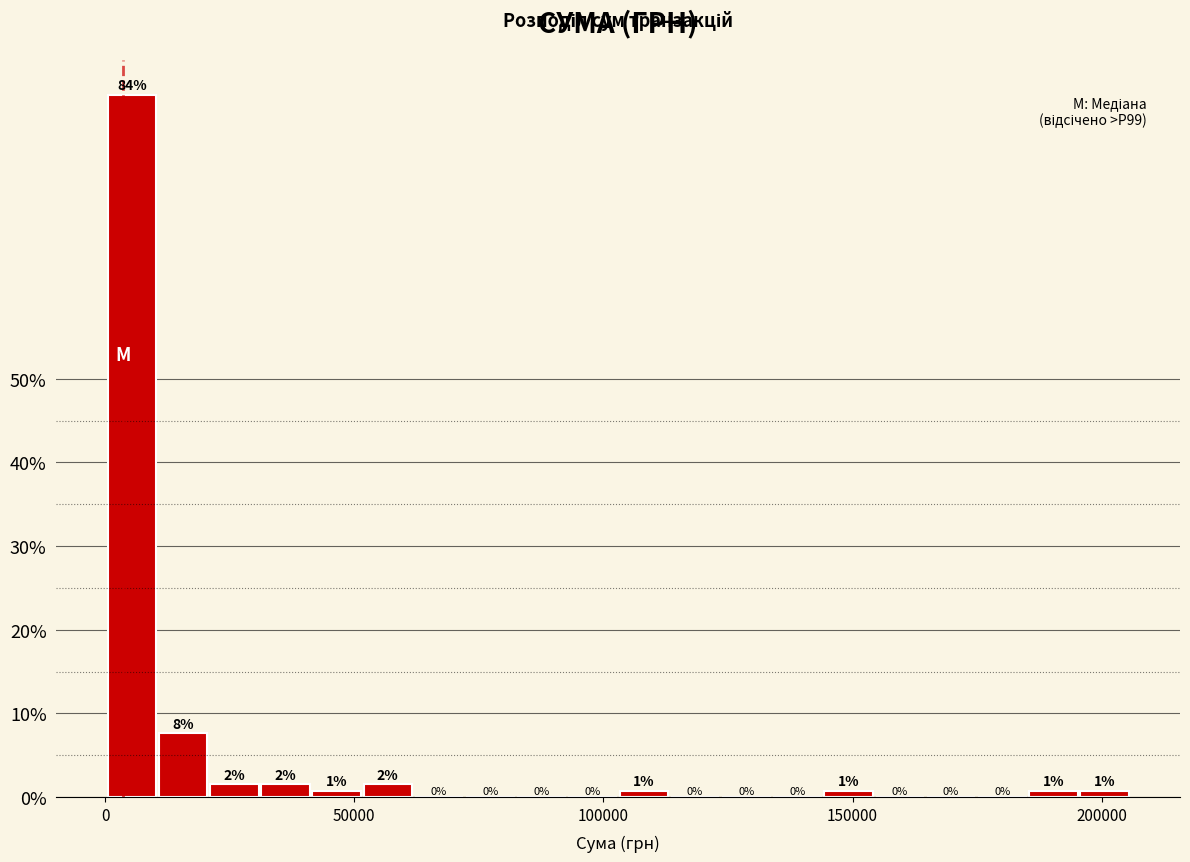

Around what value on the x-axis is the tallest bar? Give the approximate position of its centre, as read against the axis.

5000